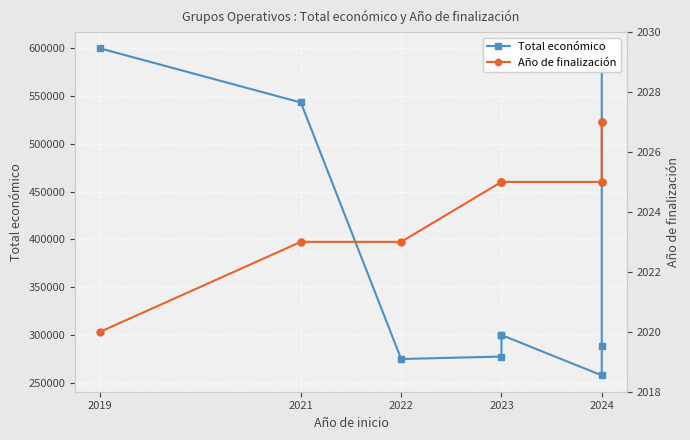

Does the chart display data point markers on the line(s)?

Yes